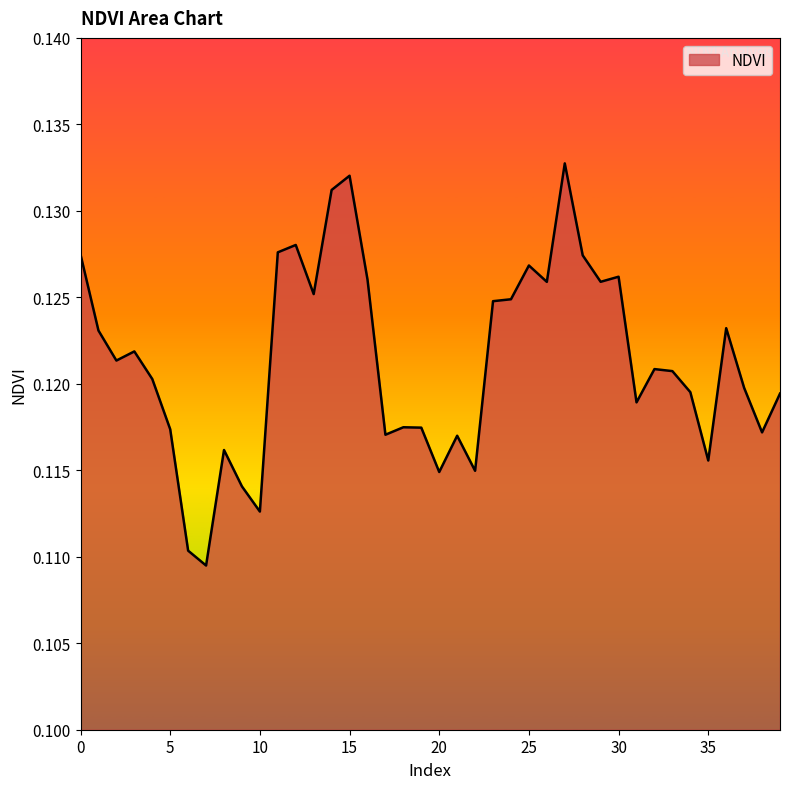

How many points are lower than both their immediate neighbors (excluding endpoints)?

12